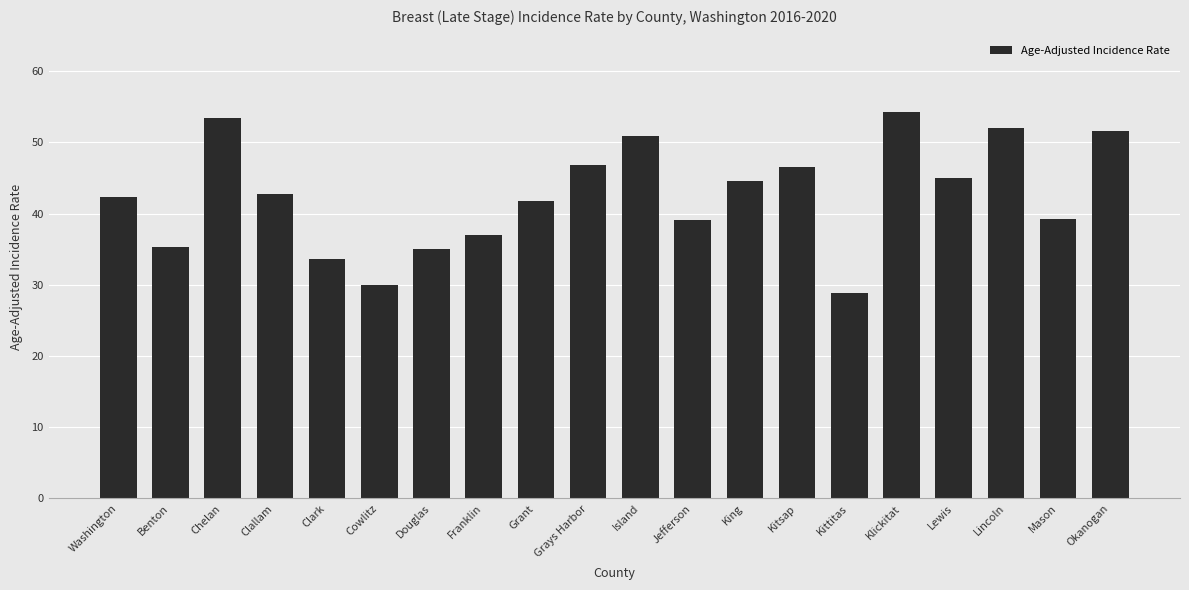

What is the difference between the values at Kittitas and Island?

22.1